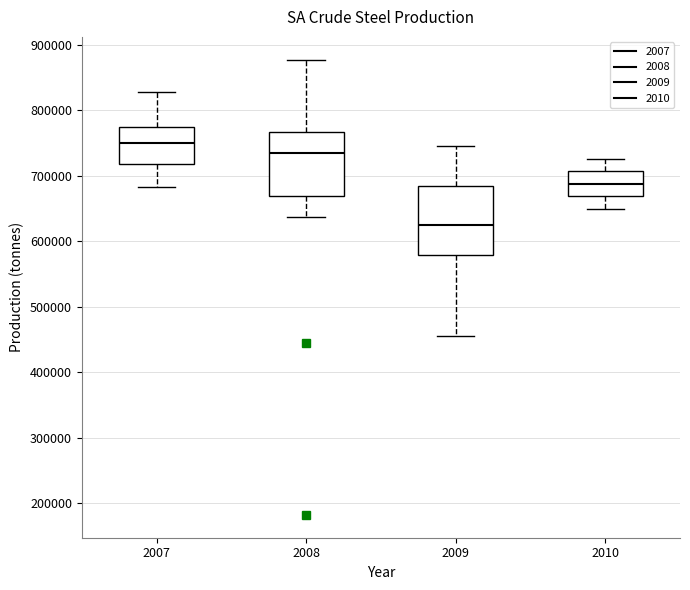

Where is the lower edge of the box at x = 2007 on the y-axis? The values are not printed on the chart, so give them approximately, as read against the axis.

720000